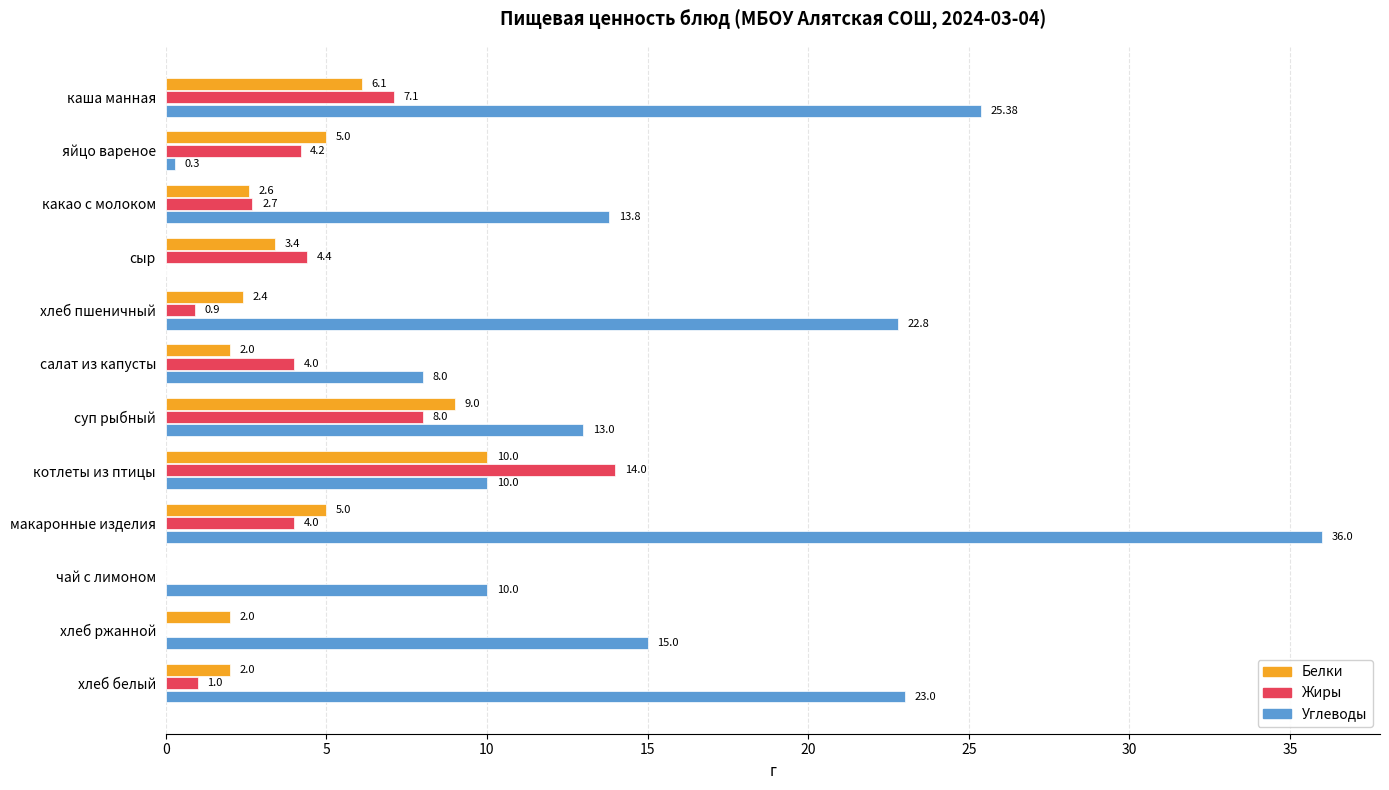

How many data points does each series have?

12